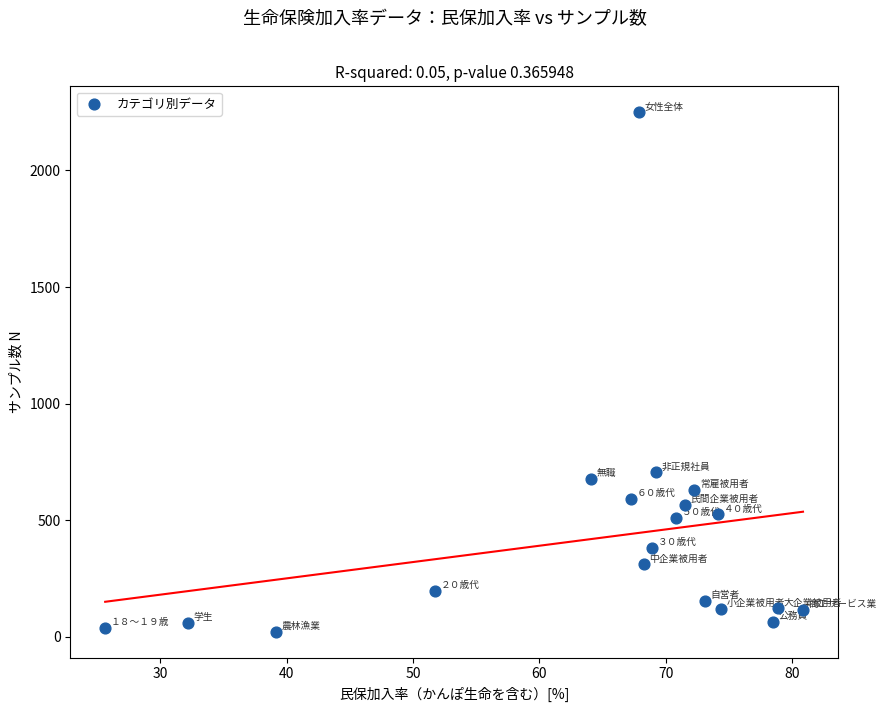

What Y value in the scatter plot is closest to 1136?

706